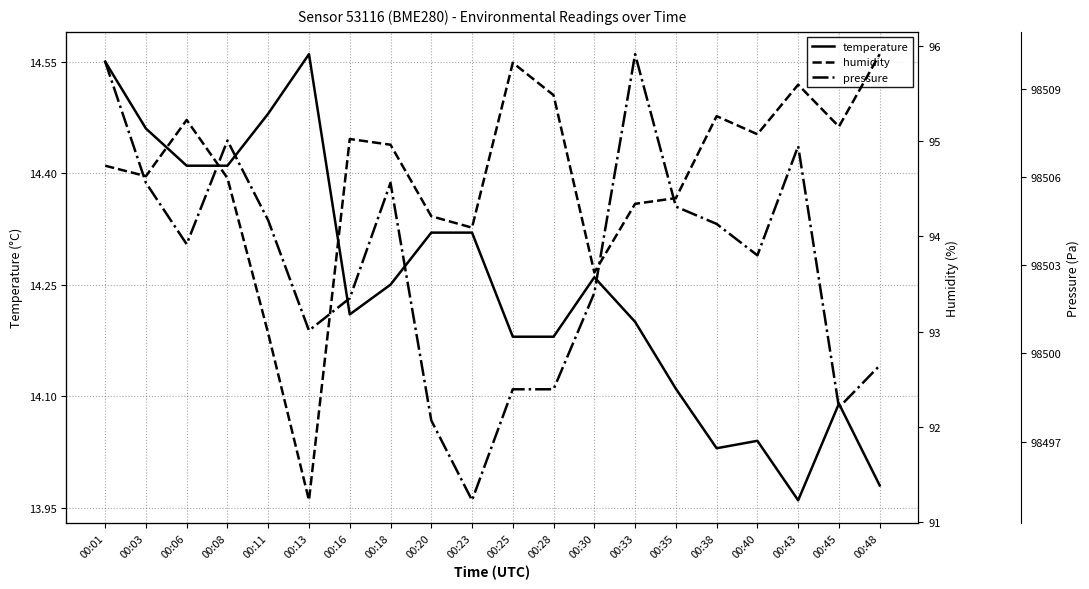

What is the difference between the second highest and second lowest values in the pressure series?

12.2